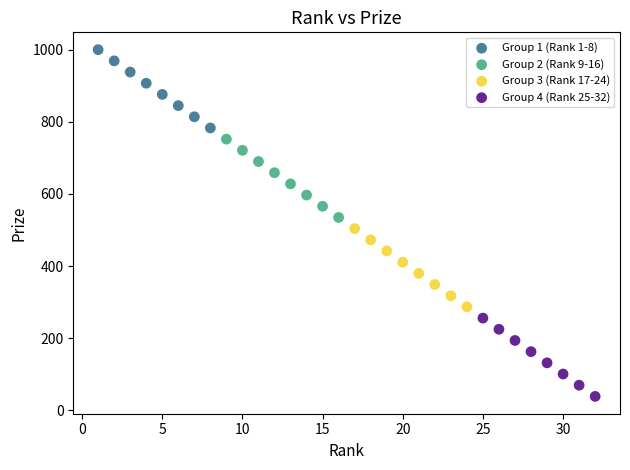

Which series reaches the minimum Y coordinate?

Group 4 (Rank 25-32)